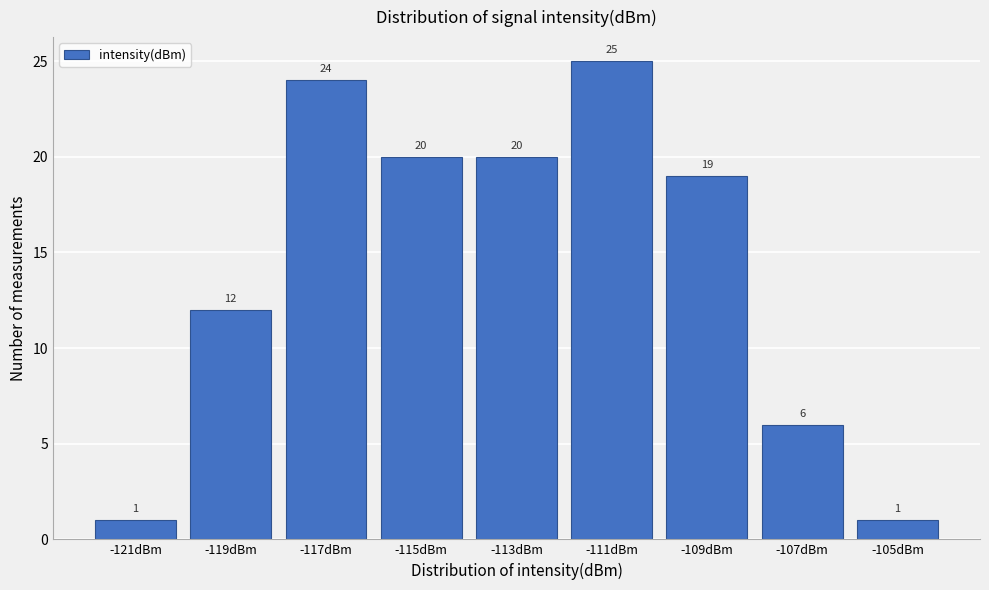

Reading left to right, what are all the values shown in this chart?

-121dBm=1	-119dBm=12	-117dBm=24	-115dBm=20	-113dBm=20	-111dBm=25	-109dBm=19	-107dBm=6	-105dBm=1